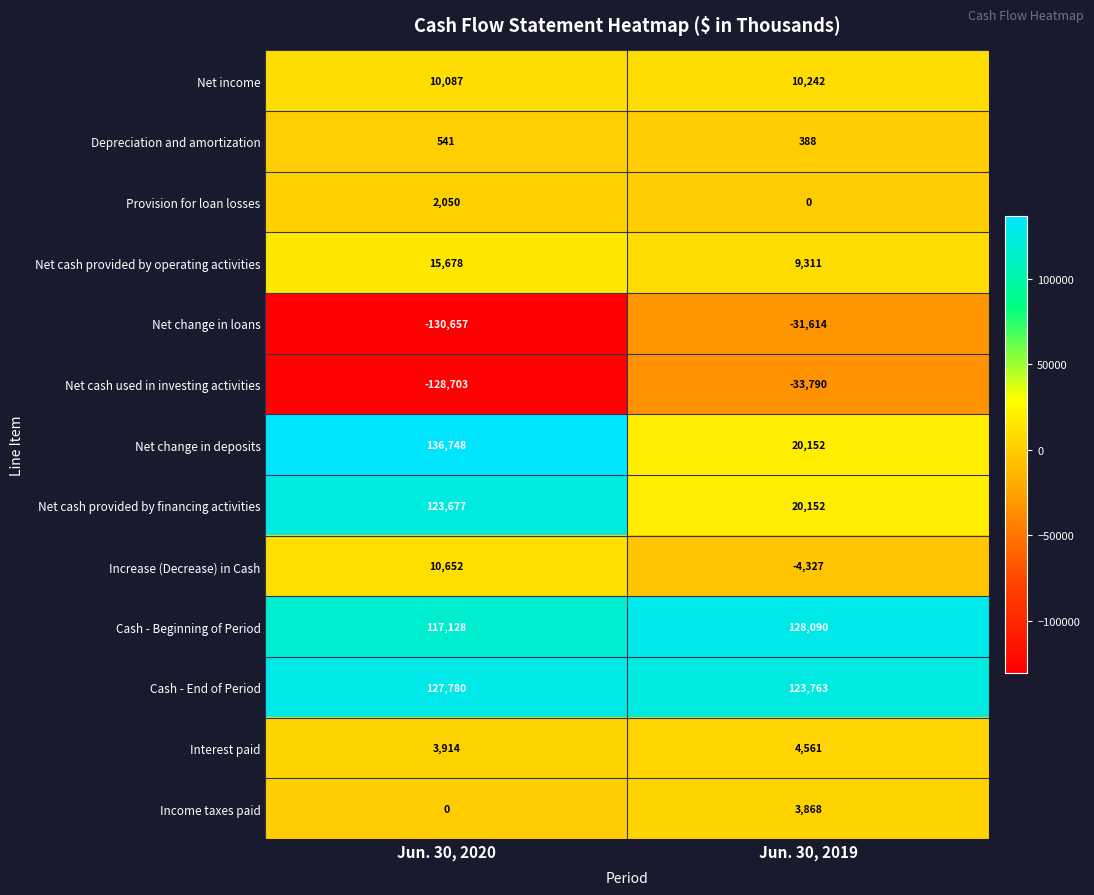

What value does the Interest paid series have at Jun. 30, 2019, to the nearest 50?

4550